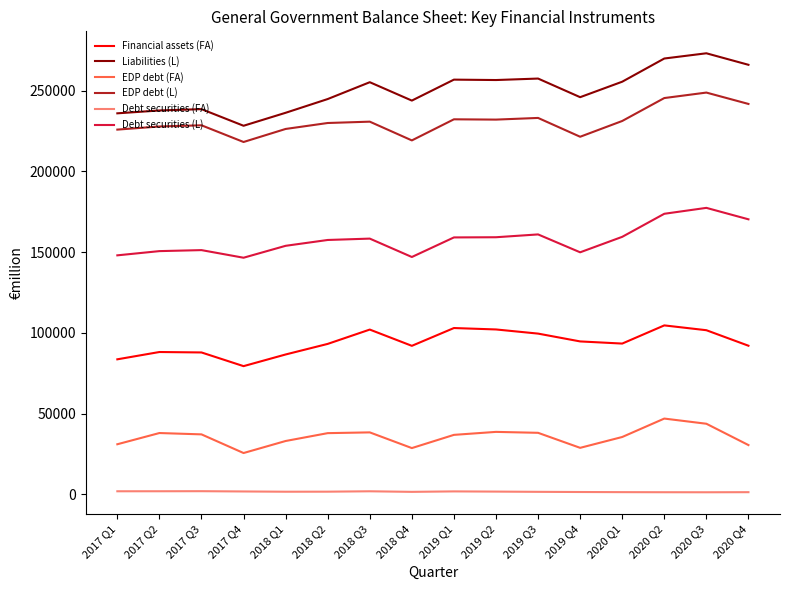

Which series has the largest total across all categories?

Liabilities (L)